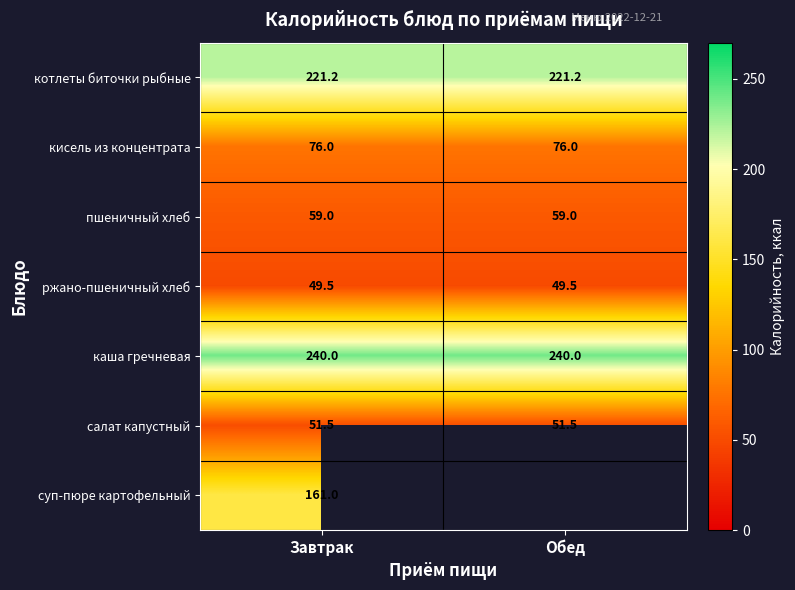

The value of пшеничный хлеб at Завтрак is 59.0. True or false?

True